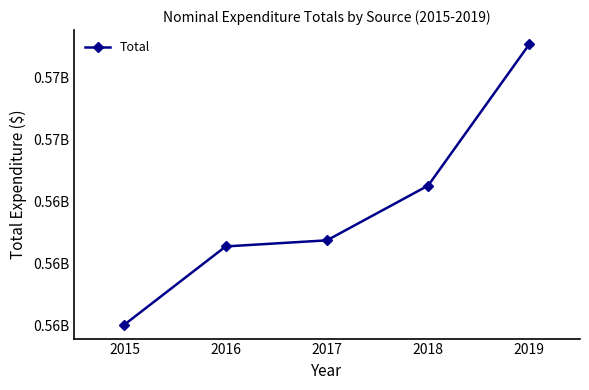

Does the chart have visible grid lines?

No